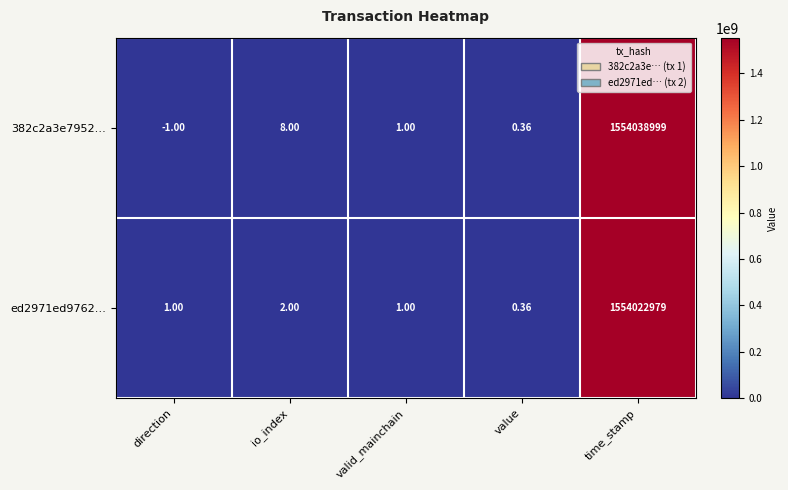

Rank the categories by 382c2a3e7952… value from highest to lowest.

time_stamp, io_index, valid_mainchain, value, direction